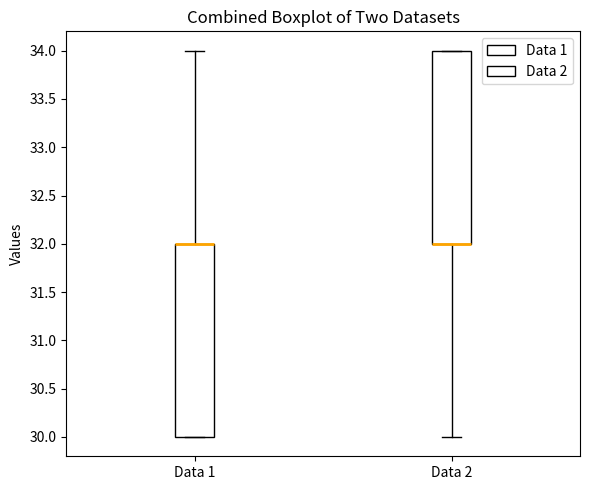

Where is the lower edge of the box for Data 2 on the y-axis? The values are not printed on the chart, so give them approximately, as read against the axis.

32